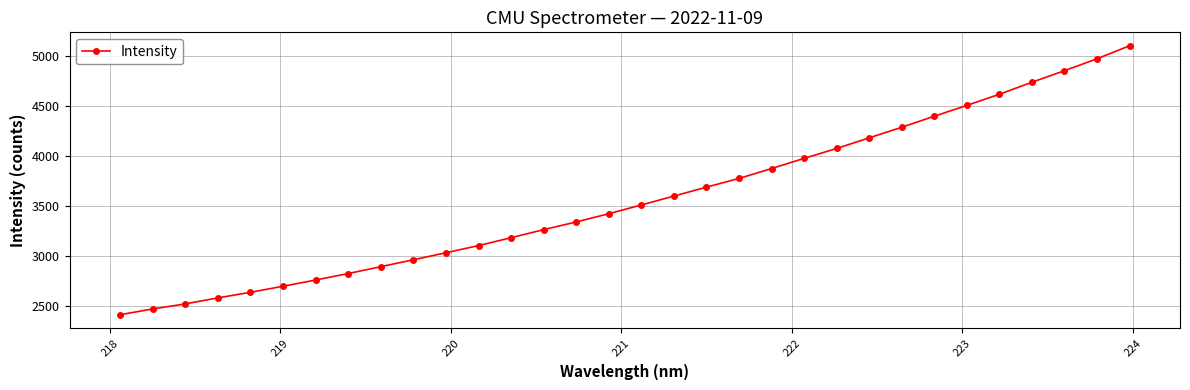

What is the smallest value displayed?

2416.1